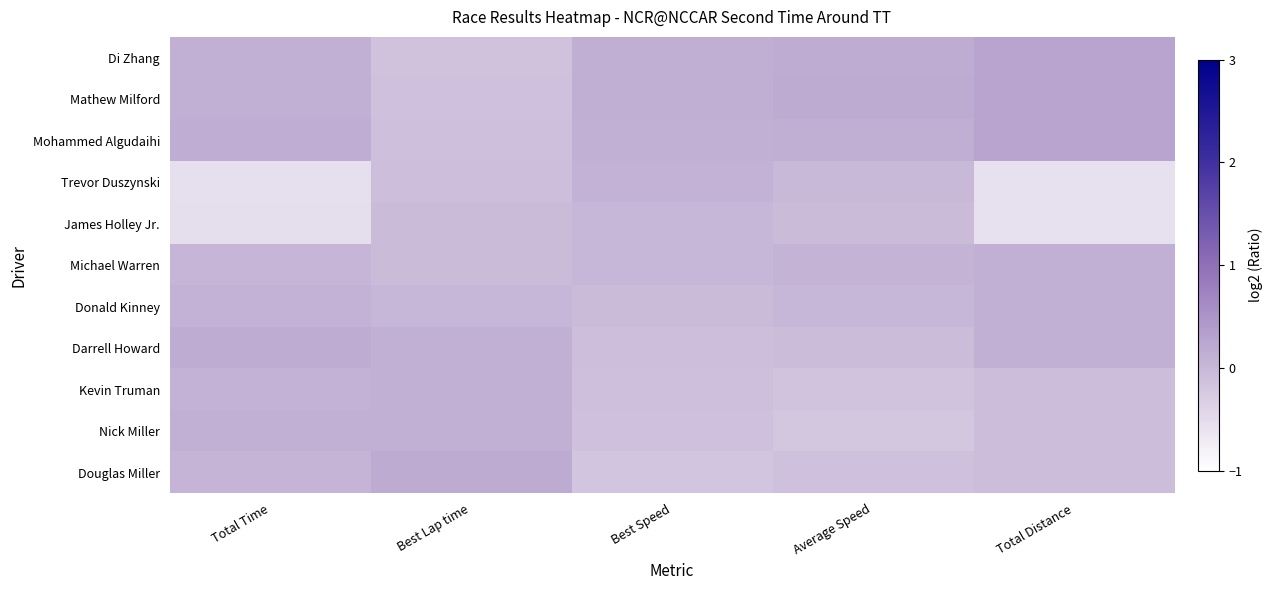

Reading left to right, extract all data points from this chart.

Di Zhang: Total Time=0.1	Best Lap time=-0.1	Best Speed=0.1	Average Speed=0.2	Total Distance=0.3
Mathew Milford: Total Time=0.1	Best Lap time=-0.1	Best Speed=0.1	Average Speed=0.2	Total Distance=0.3
Mohammed Algudaihi: Total Time=0.1	Best Lap time=-0.1	Best Speed=0.1	Average Speed=0.1	Total Distance=0.3
Trevor Duszynski: Total Time=-0.5	Best Lap time=-0.1	Best Speed=0.1	Average Speed=-0.0	Total Distance=-0.6
James Holley Jr.: Total Time=-0.5	Best Lap time=-0.0	Best Speed=0.0	Average Speed=-0.0	Total Distance=-0.6
Michael Warren: Total Time=0.0	Best Lap time=-0.0	Best Speed=0.0	Average Speed=0.1	Total Distance=0.1
Donald Kinney: Total Time=0.1	Best Lap time=0.0	Best Speed=-0.0	Average Speed=0.0	Total Distance=0.1
Darrell Howard: Total Time=0.2	Best Lap time=0.1	Best Speed=-0.1	Average Speed=-0.1	Total Distance=0.1
Kevin Truman: Total Time=0.1	Best Lap time=0.1	Best Speed=-0.1	Average Speed=-0.2	Total Distance=-0.1
Nick Miller: Total Time=0.1	Best Lap time=0.1	Best Speed=-0.1	Average Speed=-0.2	Total Distance=-0.1
Douglas Miller: Total Time=0.0	Best Lap time=0.2	Best Speed=-0.2	Average Speed=-0.1	Total Distance=-0.1